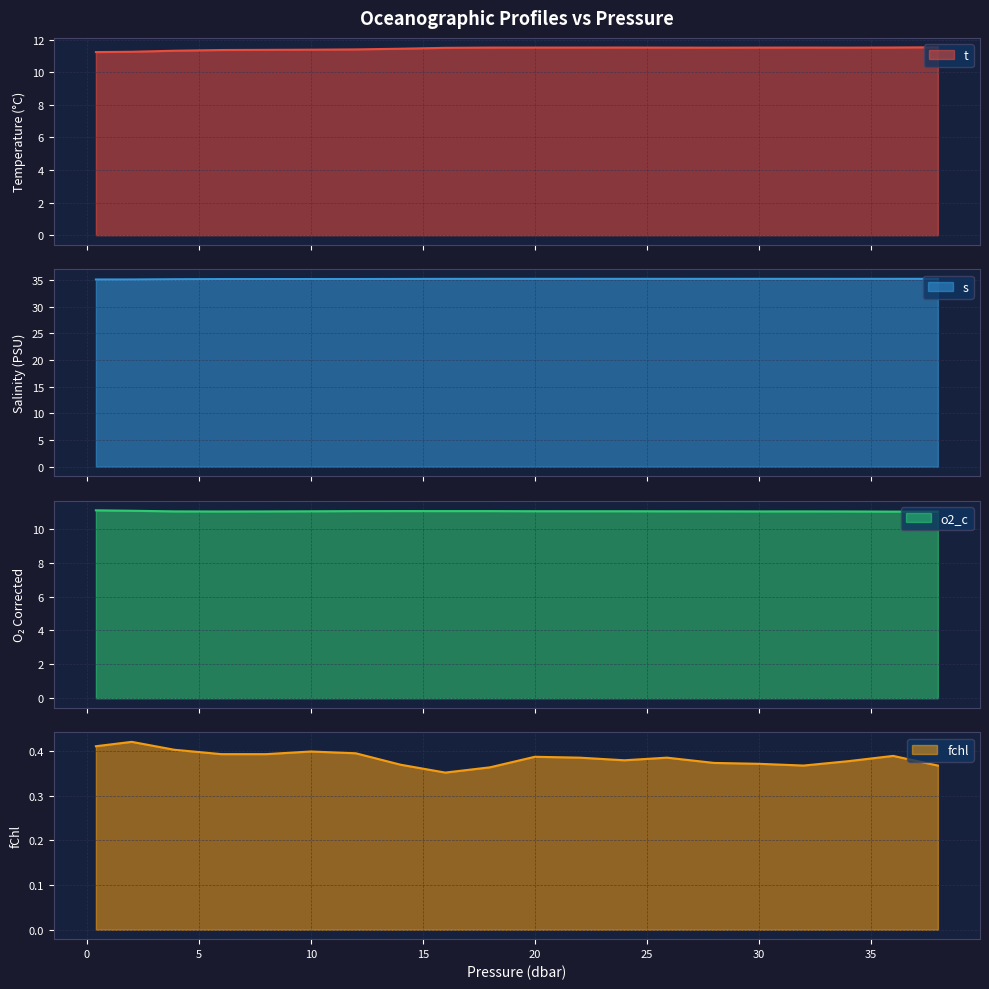

Reading left to right, what are all the values shown in this chart?

t: 11.2	11.2	11.3	11.4	11.4	11.4	11.4	11.4	11.5	11.5	11.5	11.5	11.5	11.5	11.5	11.5	11.5	11.5	11.5	11.5
s: 35.1	35.1	35.2	35.2	35.2	35.2	35.2	35.2	35.3	35.3	35.3	35.3	35.3	35.3	35.3	35.3	35.3	35.3	35.3	35.3
o2_c: 11.1	11.1	11.0	11.0	11.0	11.0	11.0	11.0	11.0	11.0	11.0	11.0	11.0	11.0	11.0	11.0	11.0	11.0	11.0	11.0
fchl: 0.4	0.4	0.4	0.4	0.4	0.4	0.4	0.4	0.4	0.4	0.4	0.4	0.4	0.4	0.4	0.4	0.4	0.4	0.4	0.4